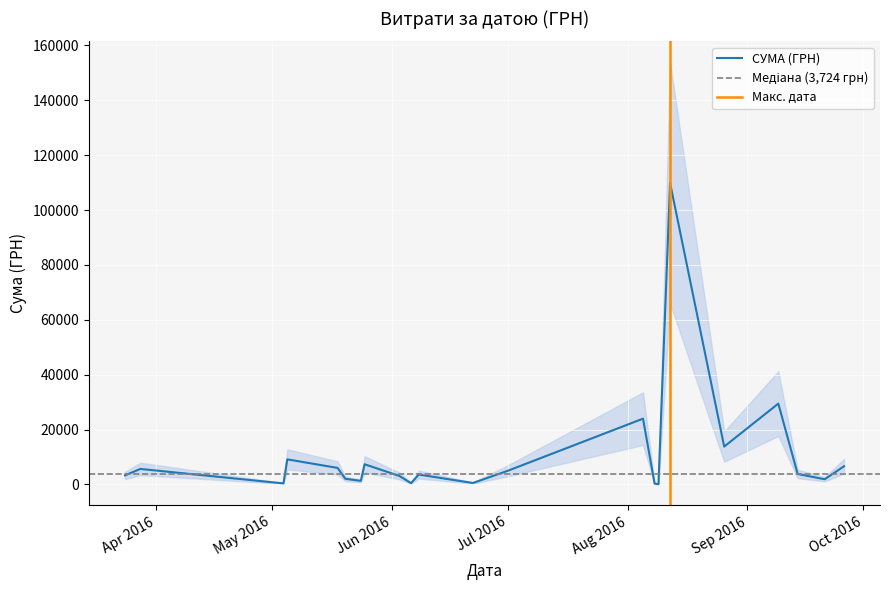

What is the highest value of the СУМА (ГРН) series?

109857.0